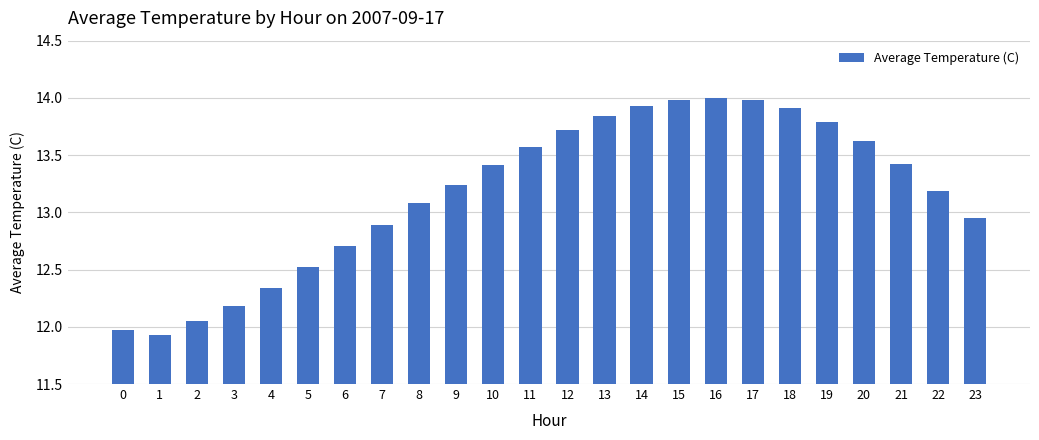

Between 21 and 1, which is larger?

21